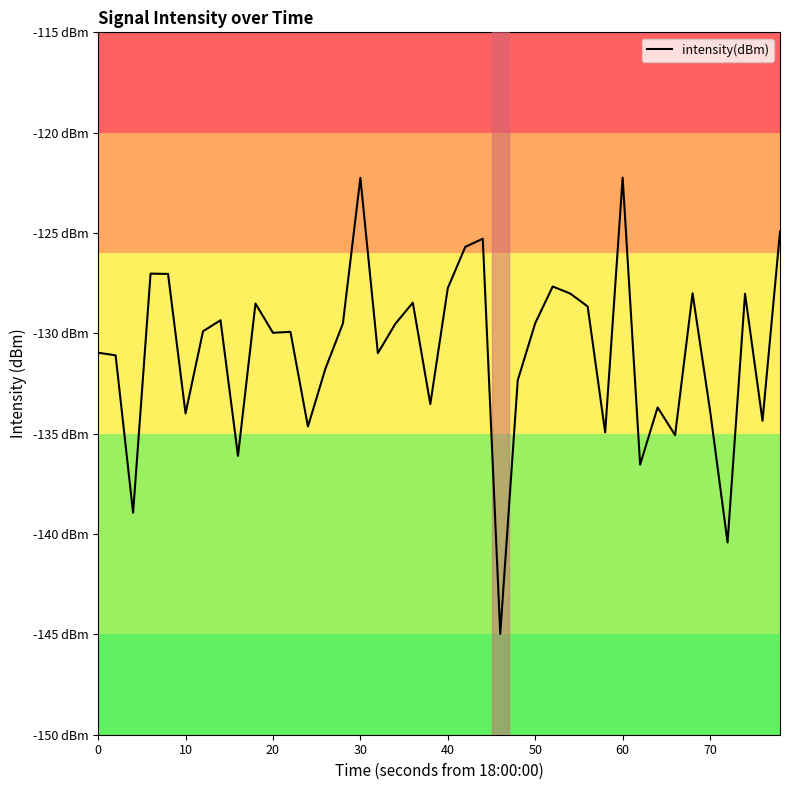

Is this an area chart (filled region under the line)?

No